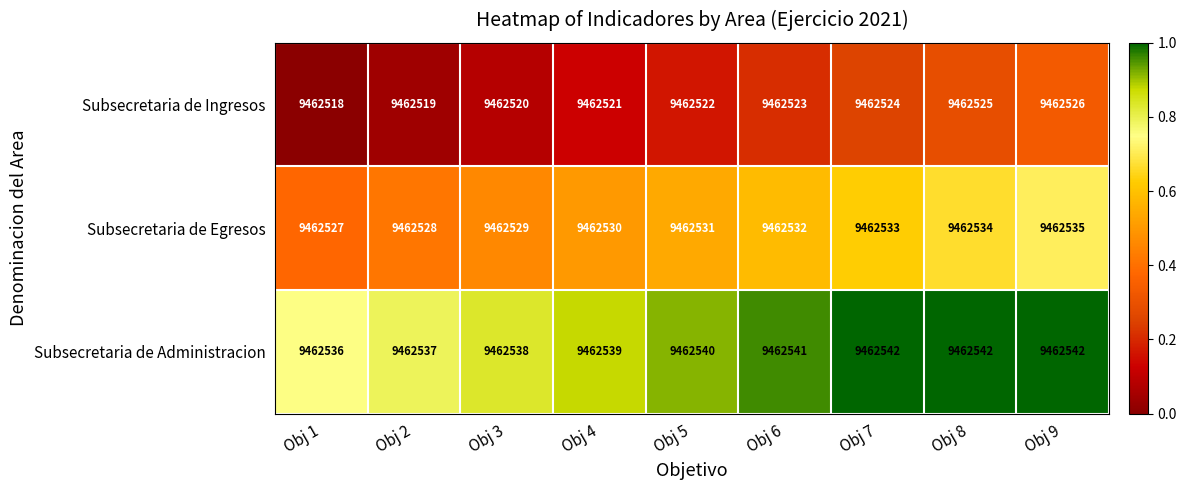

What is the difference between the maximum and minimum values in the Subsecretaria de Egresos series?

8